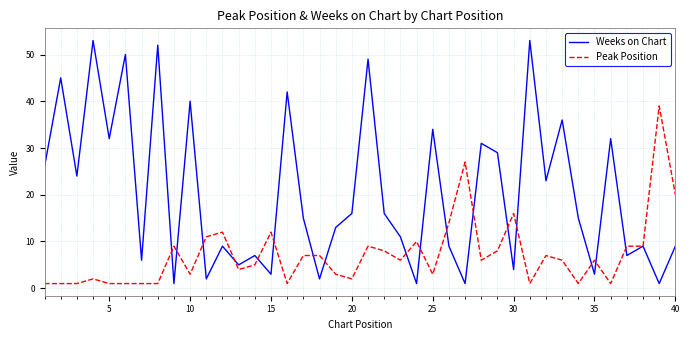

Rank the series by their maximum value, from lowest to highest.

Peak Position, Weeks on Chart